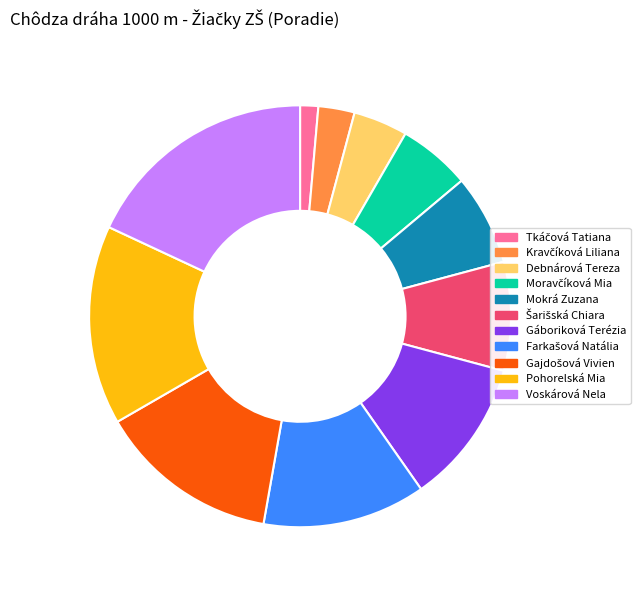

Is it true that Gáboriková Terézia is 1% of the pie?

False